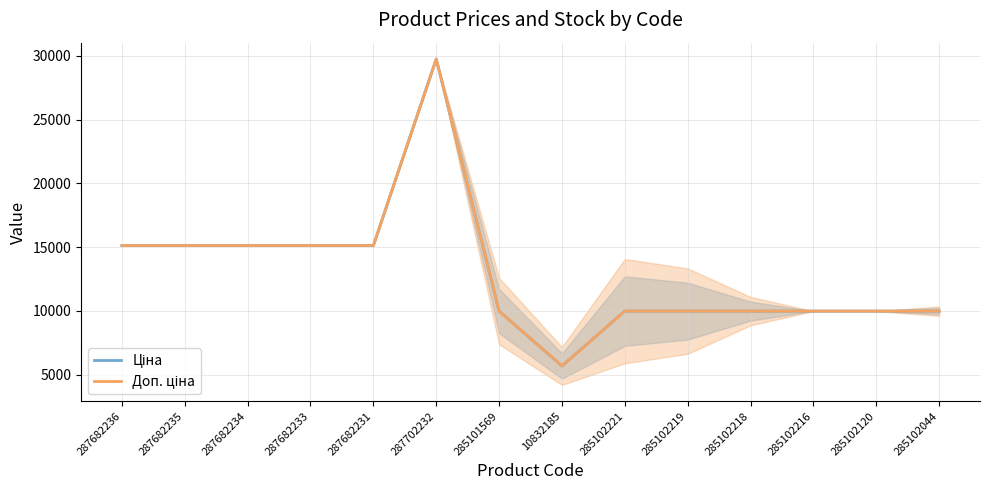

How many lines are shown in the chart?

2